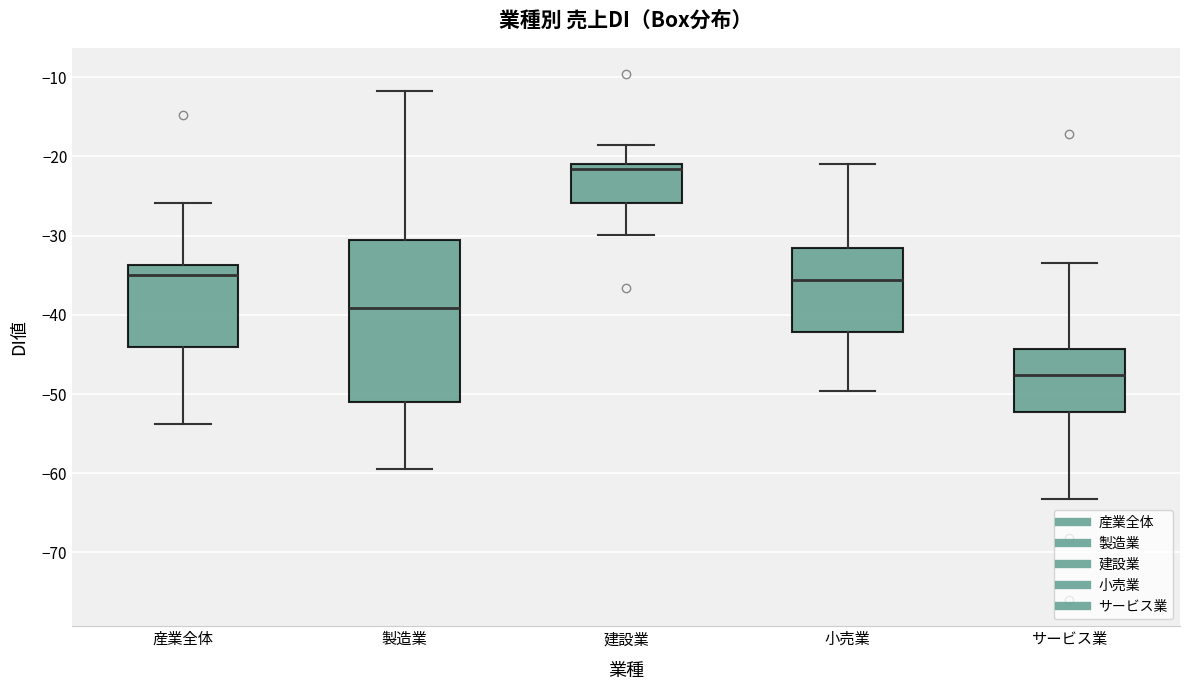

Reading left to right, transcribe this box plot: for each box, give where its median line is, the range the box spans, and where its two whiskers end, as read against the y-axis. The values are not printed on the chart, so give them approximately, as read against the axis.

産業全体: median -35, box -44 to -34, whiskers -54 to -26
製造業: median -39, box -51 to -31, whiskers -59 to -12
建設業: median -22, box -26 to -21, whiskers -30 to -18
小売業: median -36, box -42 to -31, whiskers -50 to -21
サービス業: median -48, box -52 to -44, whiskers -63 to -33